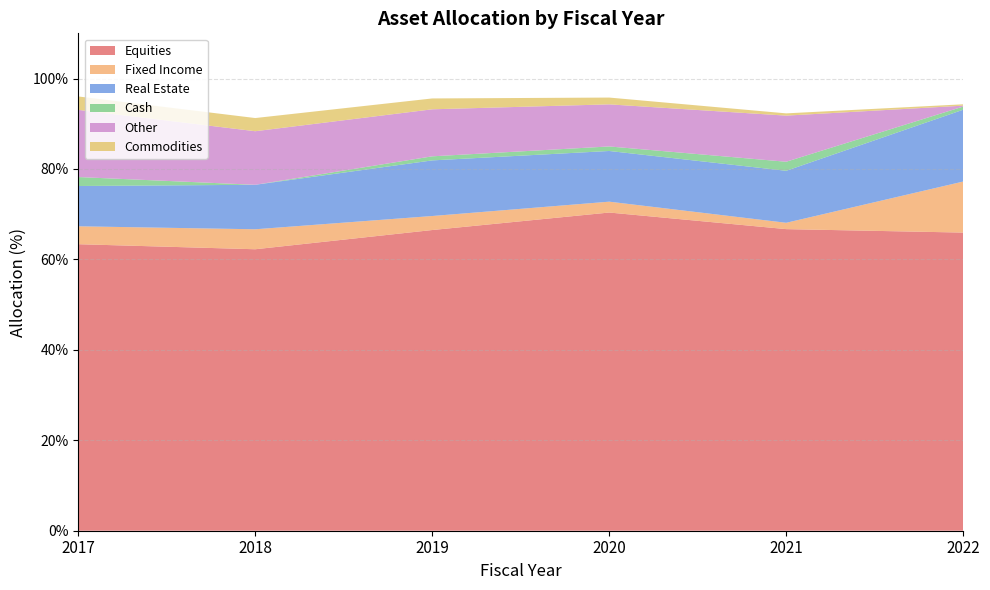

Reading left to right, list all the values displayed in this chart.

Equities: 2017=63.4	2018=62.2	2019=66.5	2020=70.4	2021=66.7	2022=65.9
Fixed Income: 2017=4.0	2018=4.4	2019=3.1	2020=2.4	2021=1.4	2022=11.3
Real Estate: 2017=8.9	2018=9.8	2019=12.3	2020=11.2	2021=11.5	2022=15.9
Cash: 2017=2.0	2018=0.0	2019=0.9	2020=1.0	2021=2.0	2022=0.7
Other: 2017=14.9	2018=11.8	2019=10.4	2020=9.3	2021=10.2	2022=0.2
Commodities: 2017=3.0	2018=2.9	2019=2.4	2020=1.5	2021=0.5	2022=0.3